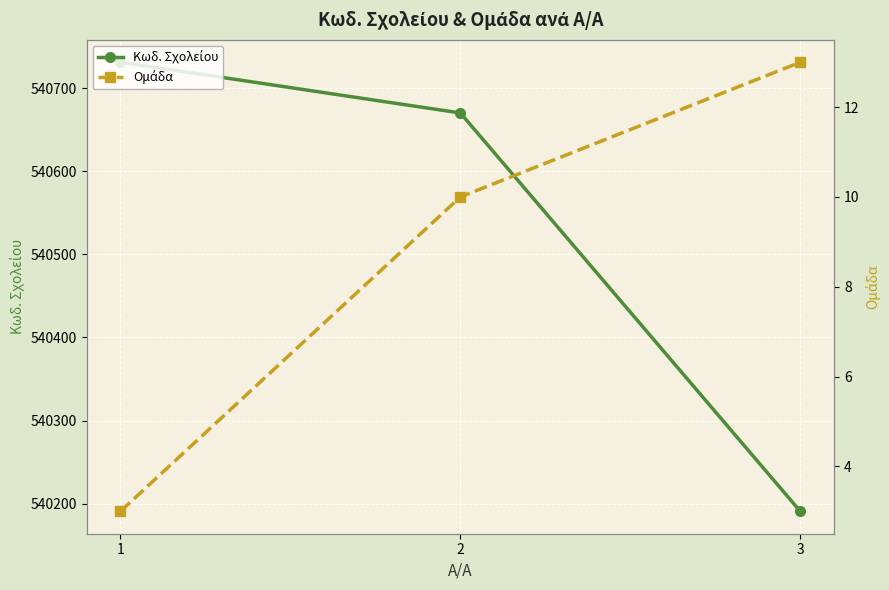

Does the chart display data point markers on the line(s)?

Yes